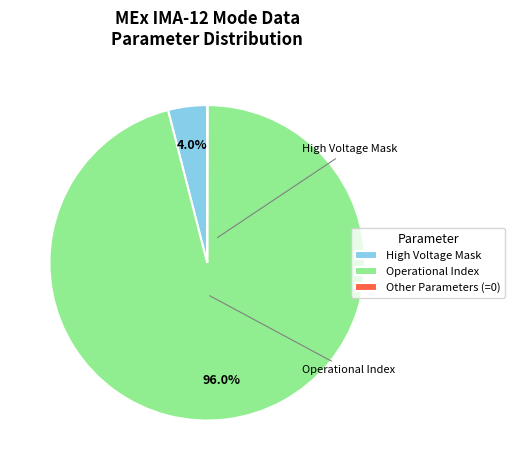

Does any single category account for the majority?

Yes